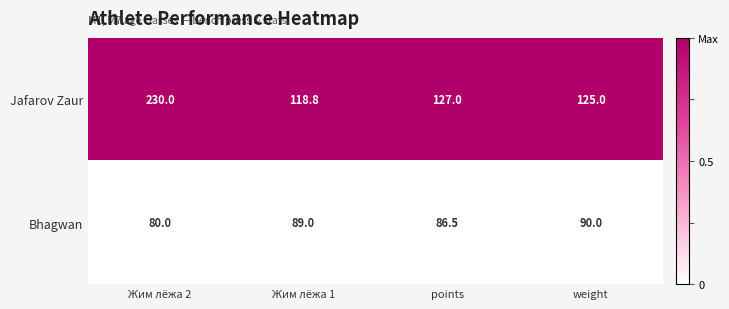

Read the Jafarov Zaur value at Жим лёжа 2.

230.0